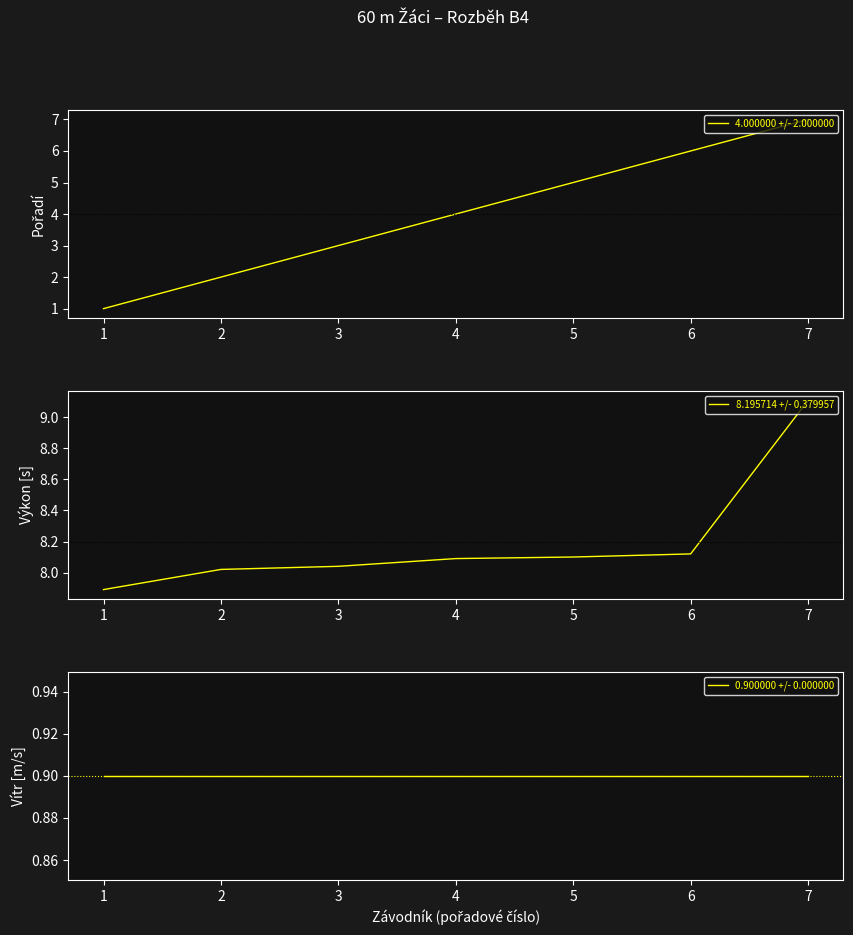

Reading left to right, extract all data points from this chart.

4.000000 +/- 2.000000: 1.0	2.0	3.0	4.0	5.0	6.0	7.0
8.195714 +/- 0.379957: 7.9	8.0	8.0	8.1	8.1	8.1	9.1
0.900000 +/- 0.000000: 0.9	0.9	0.9	0.9	0.9	0.9	0.9